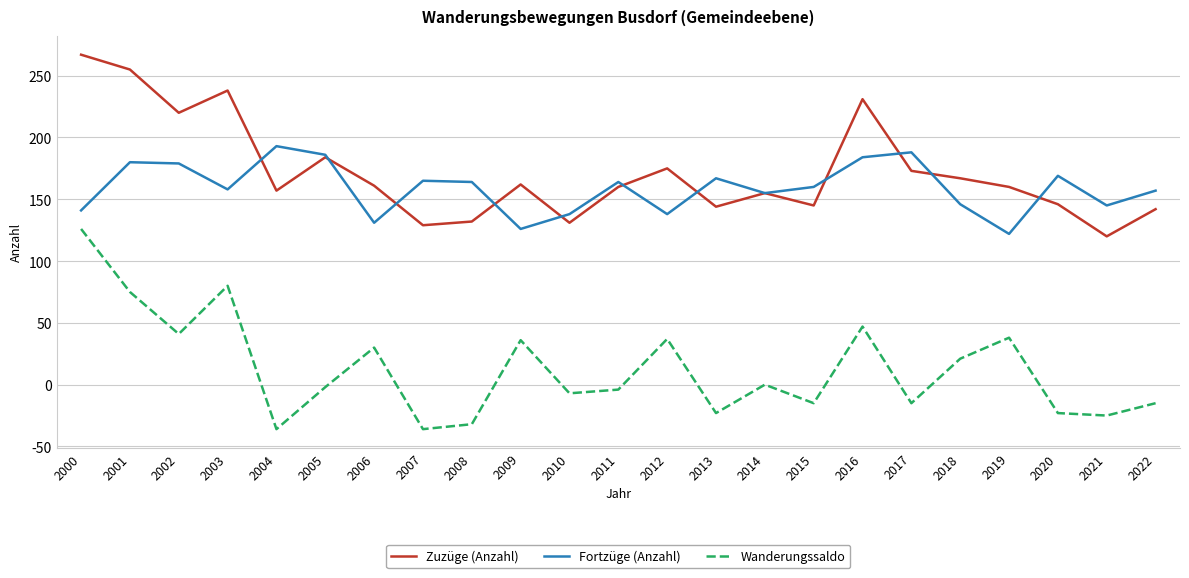

True or false: Wanderungssaldo and Zuzüge (Anzahl) intersect in this chart.

False